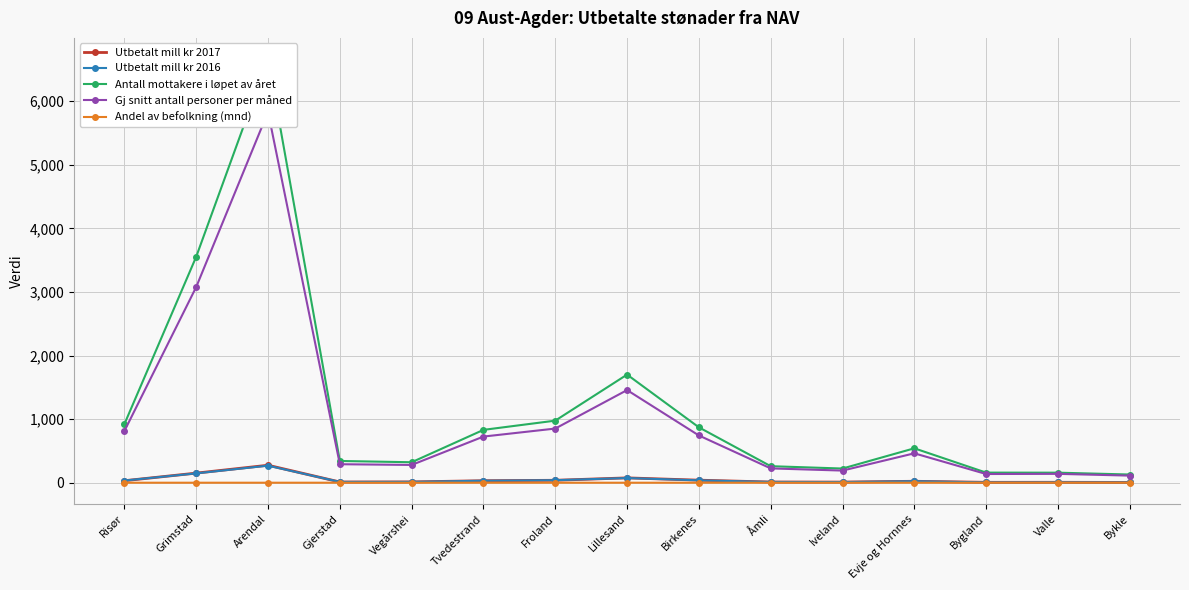

Is it true that Antall mottakere i løpet av året equals 105.0 at Valle?

False